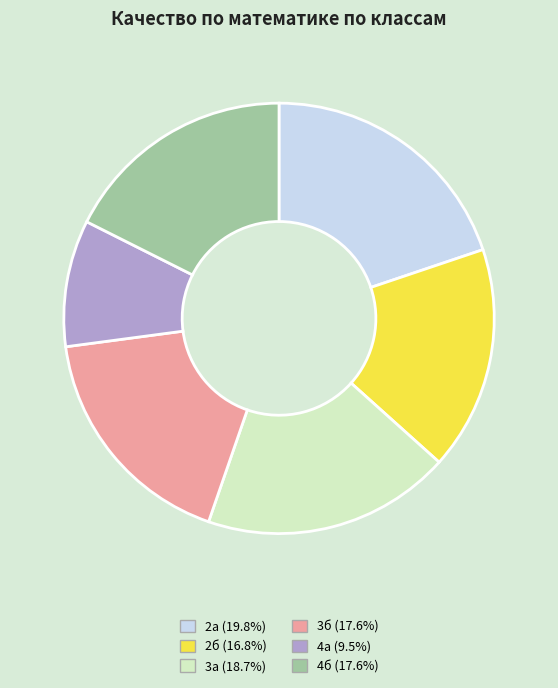

Is there a majority slice in this chart?

No